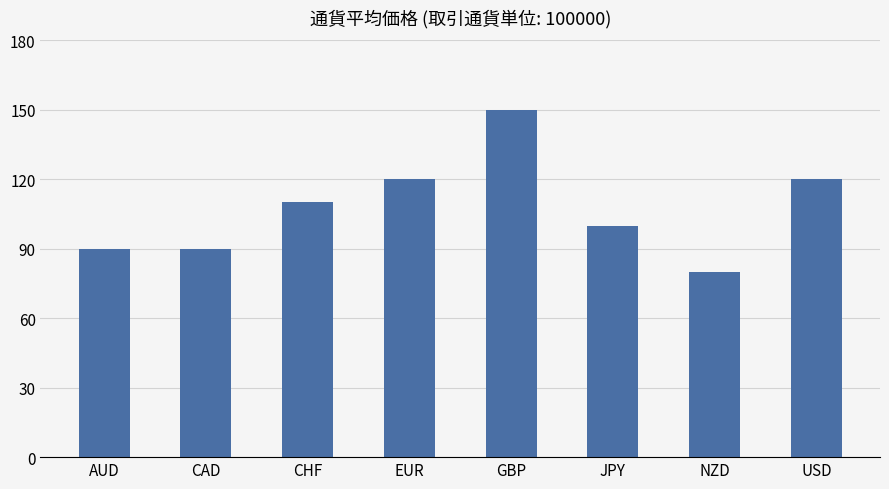

The value at EUR is 203. True or false?

False